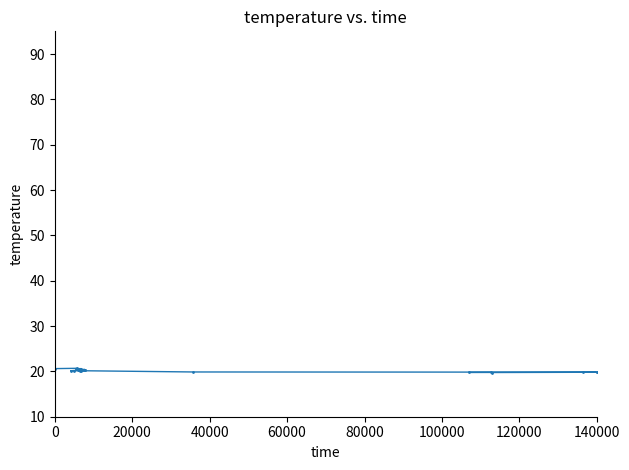

What is the maximum value shown in the chart?

20.7